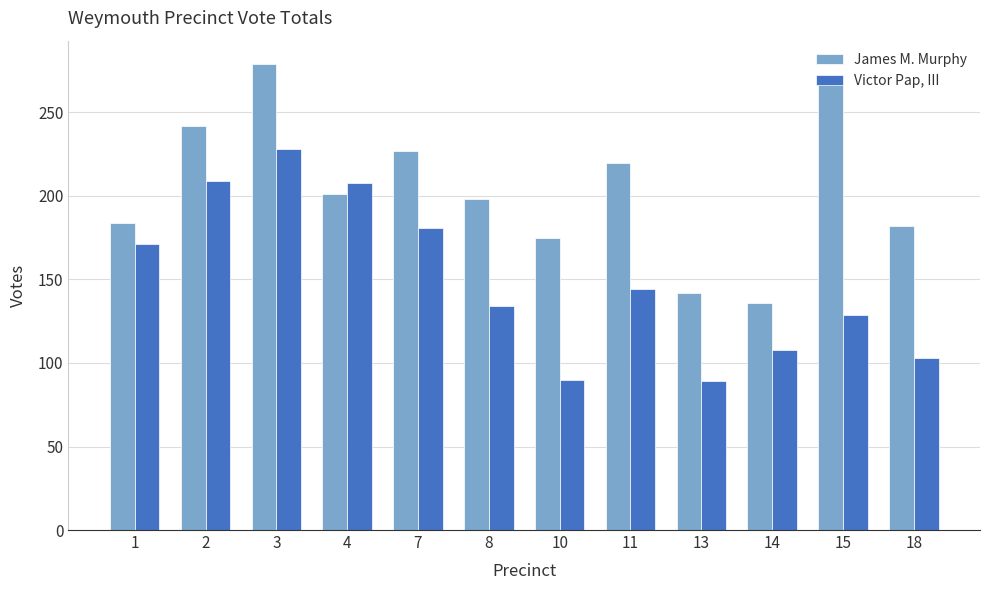

What is the spread (max minus min) of values at 8?

64